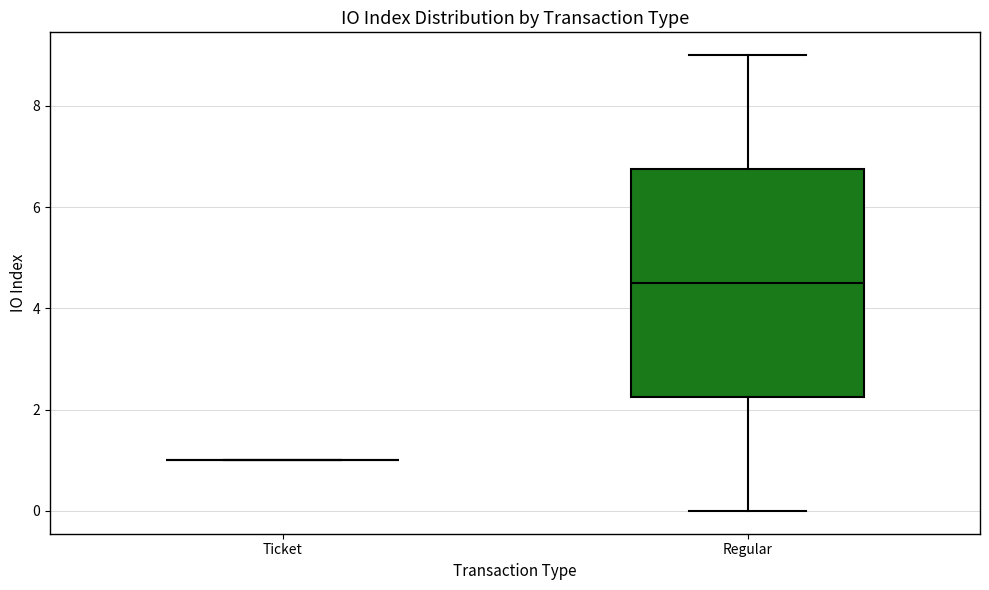

Comparing the boxes themselves (not the whiskers), which one is the tallest?

Regular